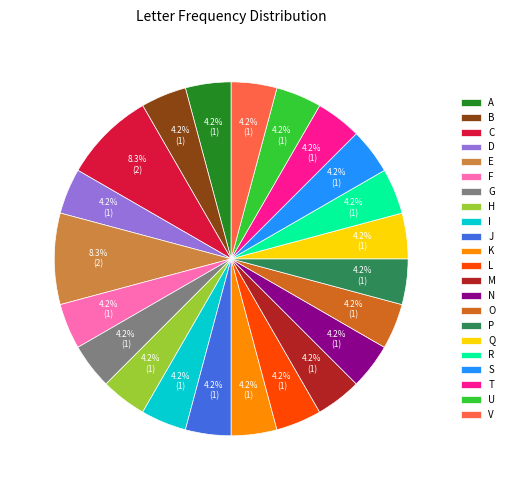

What is the ratio of the value at B to the value at L?

1.0